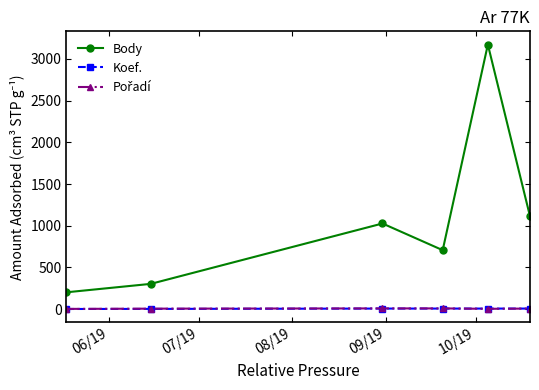

Which series has the largest total across all categories?

Body